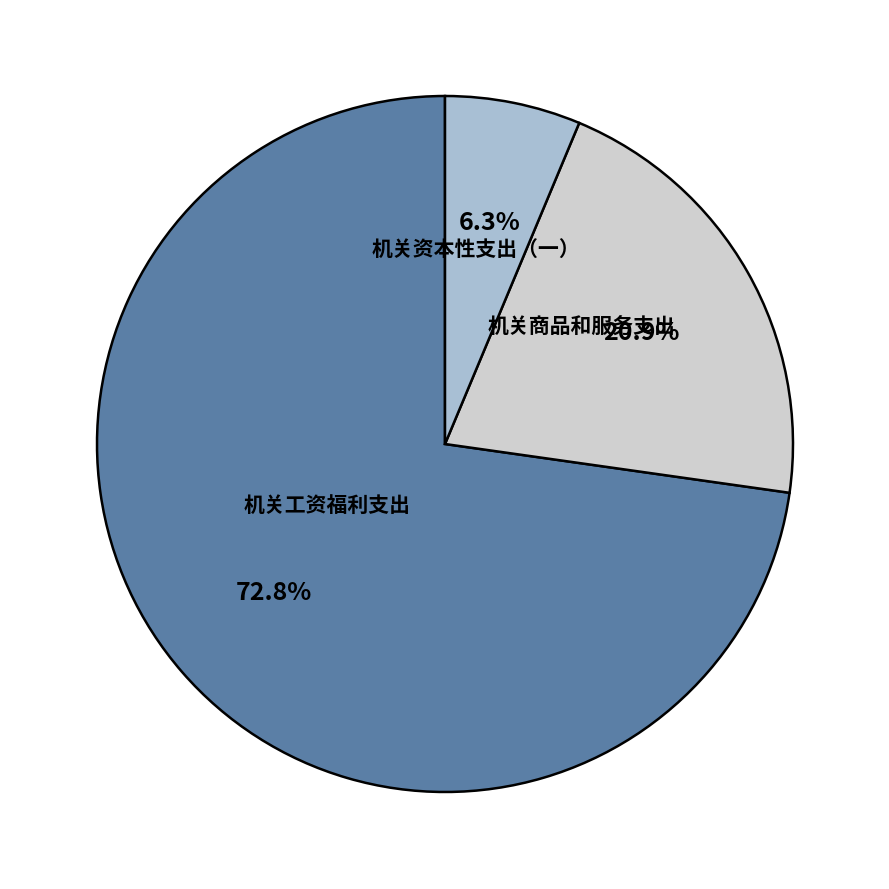

To the nearest percent, what is the difference between the largest and smallest slice percentages?

66%